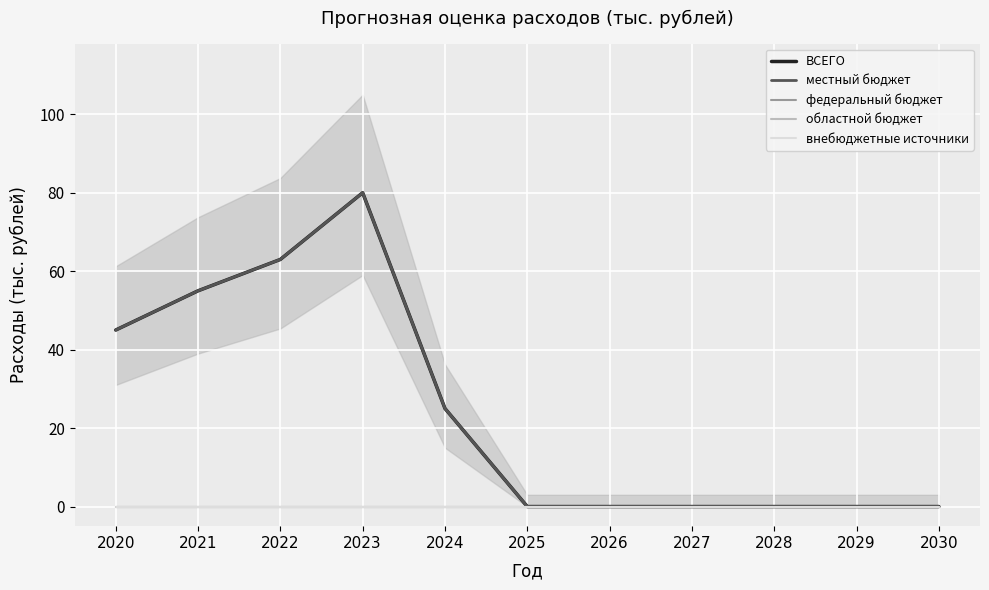

True or false: областной бюджет has more than 0 interior local peaks.

False